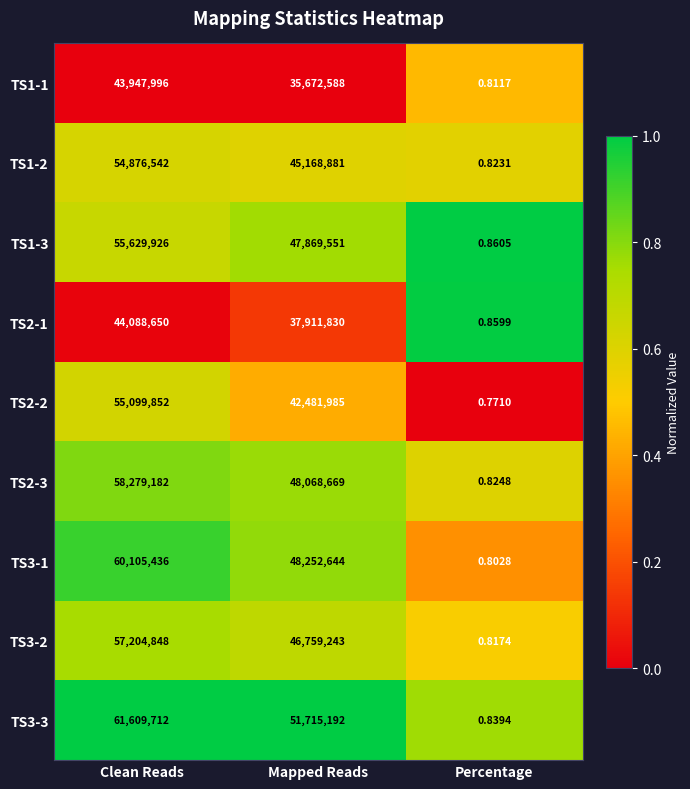

Which series has the largest total across all categories?

TS3-3